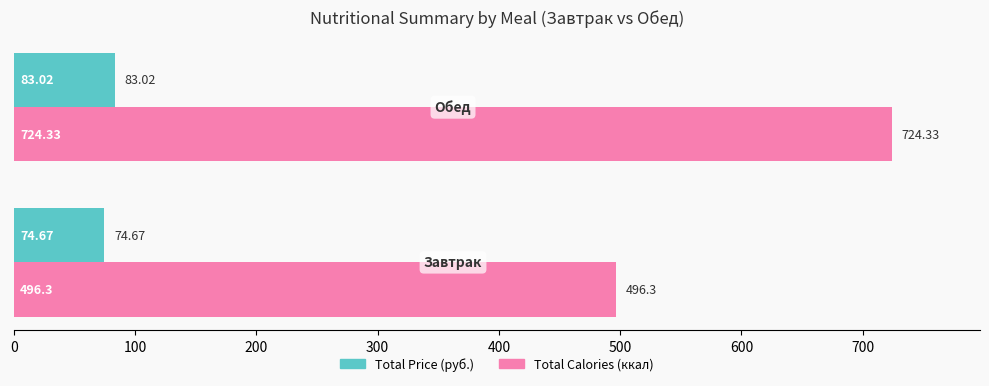

List the series in order of their peak value, lowest first.

Total Price (руб.), Total Calories (ккал)